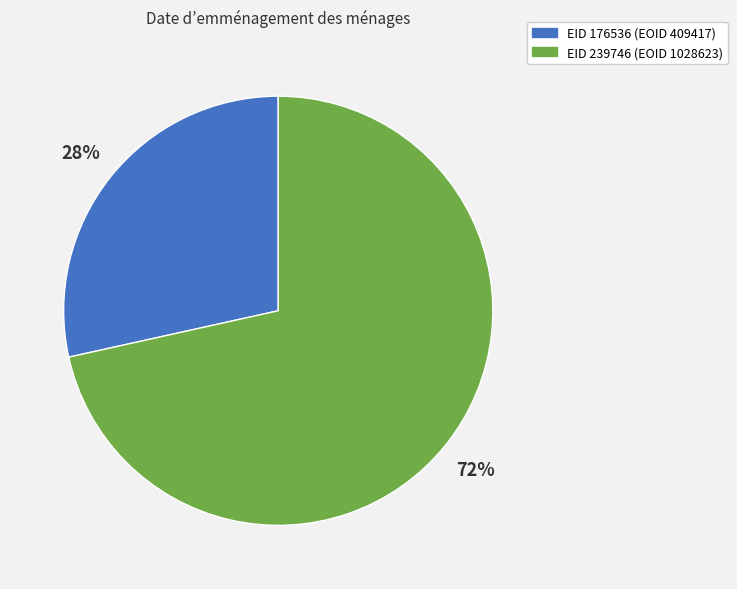

To the nearest percent, what is the average slice percentage?

50%